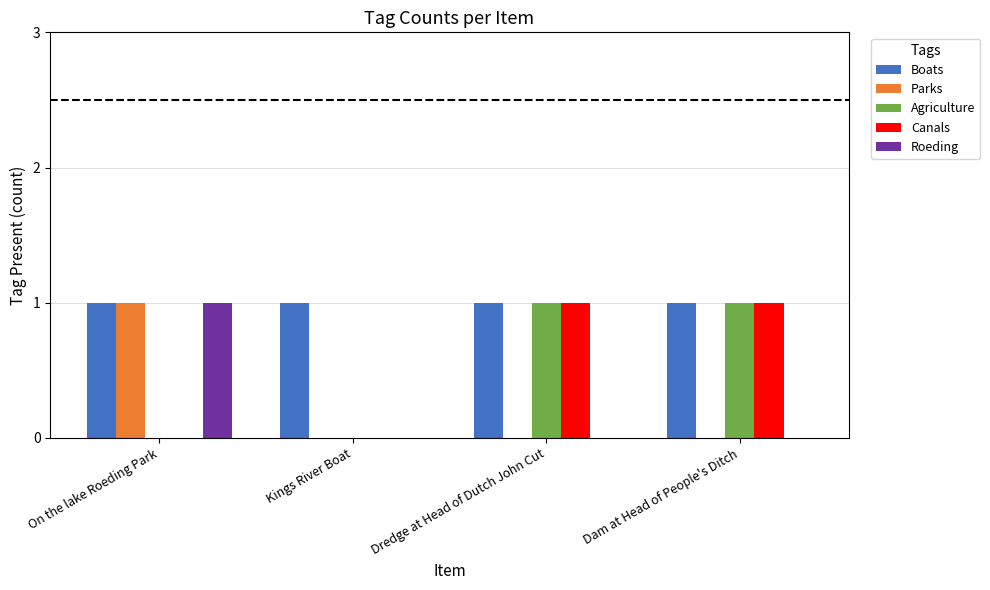

Reading left to right, list all the values displayed in this chart.

Boats: 1	1	1	1
Parks: 1	0	0	0
Agriculture: 0	0	1	1
Canals: 0	0	1	1
Roeding: 1	0	0	0